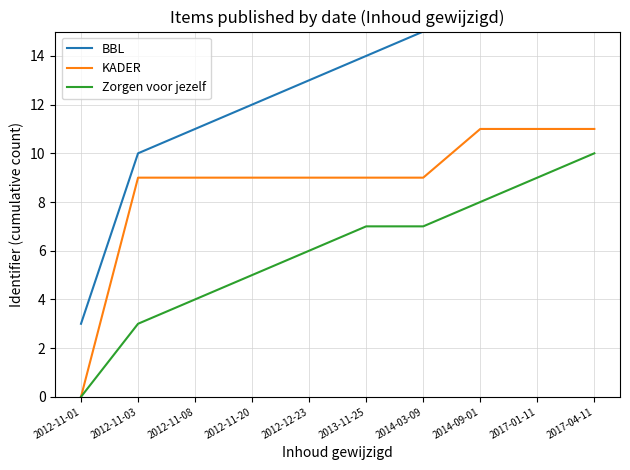

Read the Zorgen voor jezelf value at 2017-01-11, to the nearest 10.

10